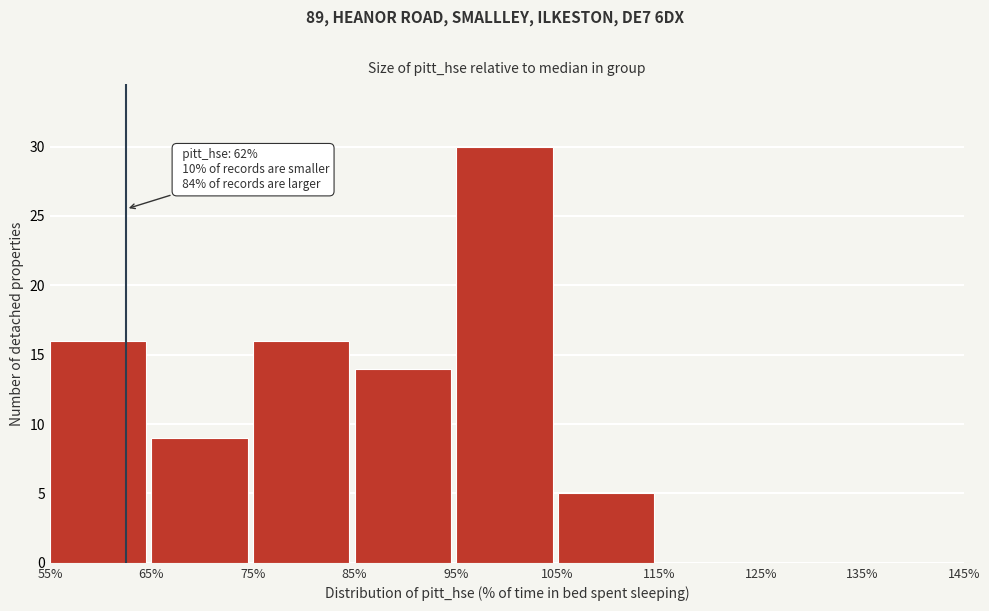

Which range on the x-axis has the tallest bar?

95% to 105%